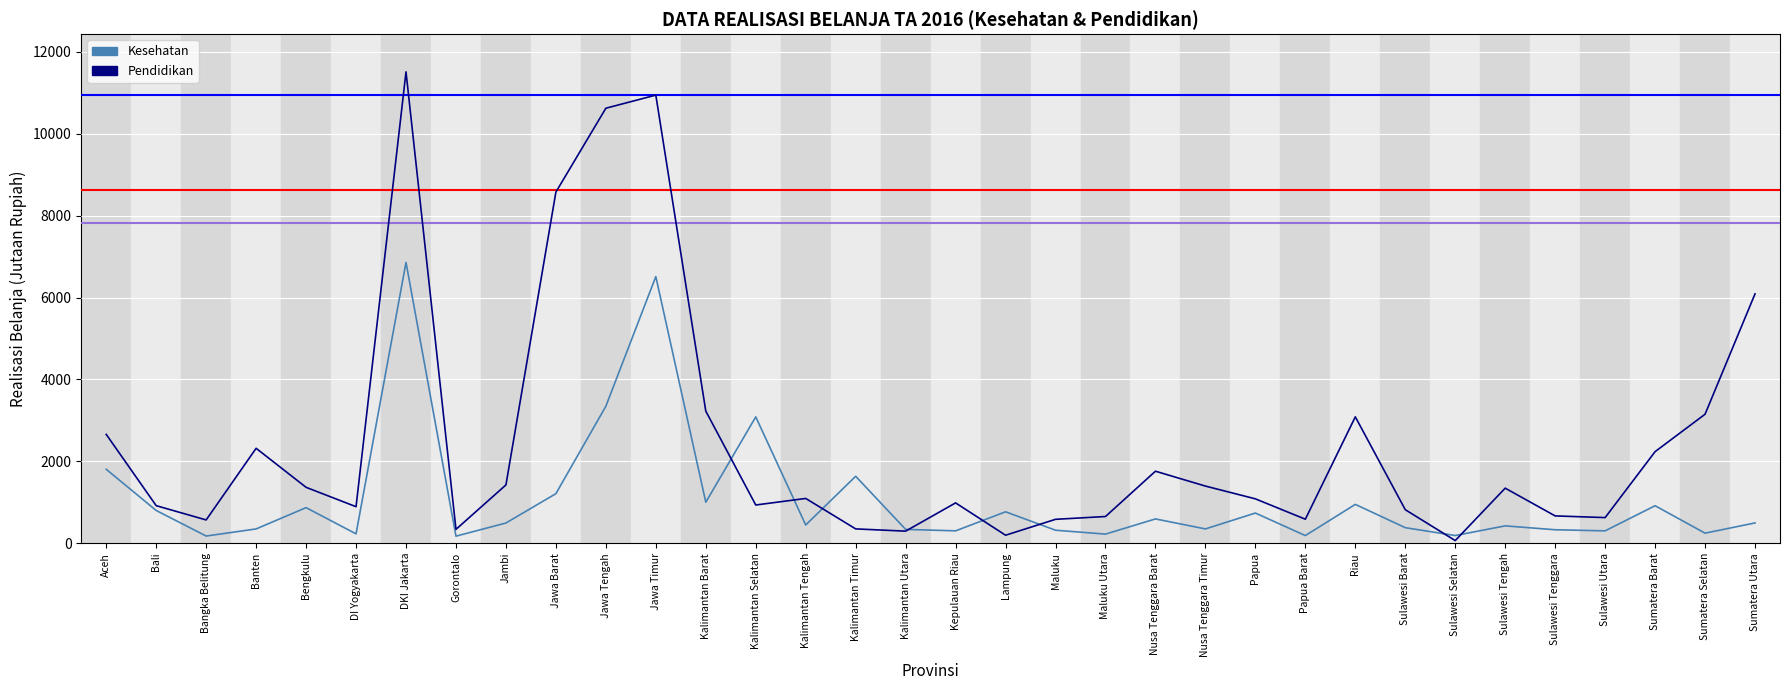

Where do Kesehatan and Pendidikan first cross each other?

Kalimantan Barat and Kalimantan Selatan